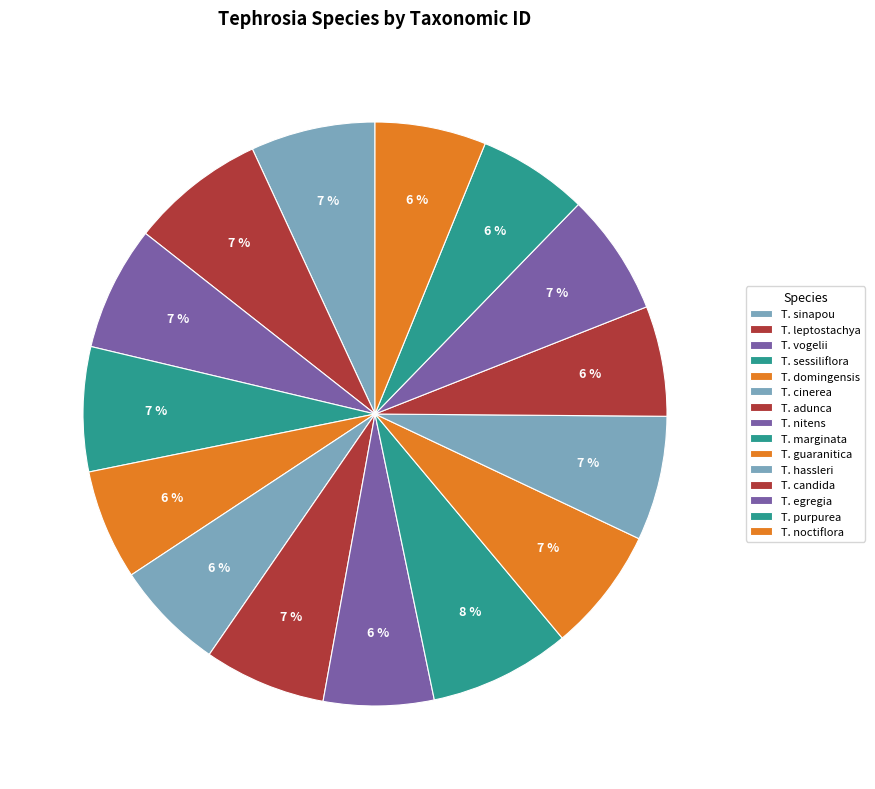

How many slices are in this pie chart?

15